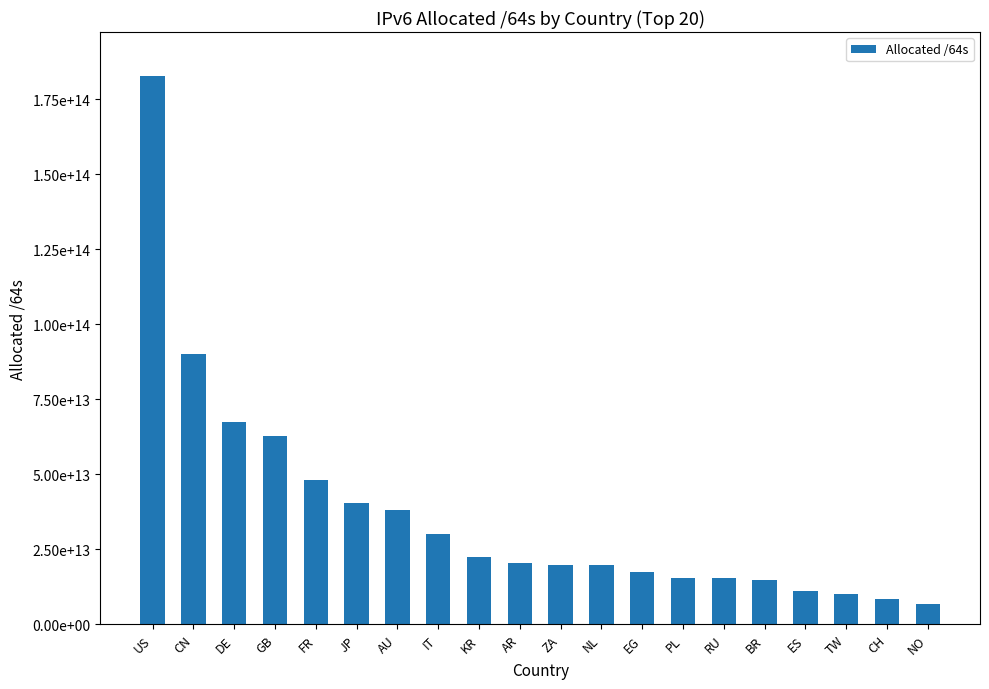

List the labels in order of value, smallest first.

NO, CH, TW, ES, BR, RU, PL, EG, NL, ZA, AR, KR, IT, AU, JP, FR, GB, DE, CN, US